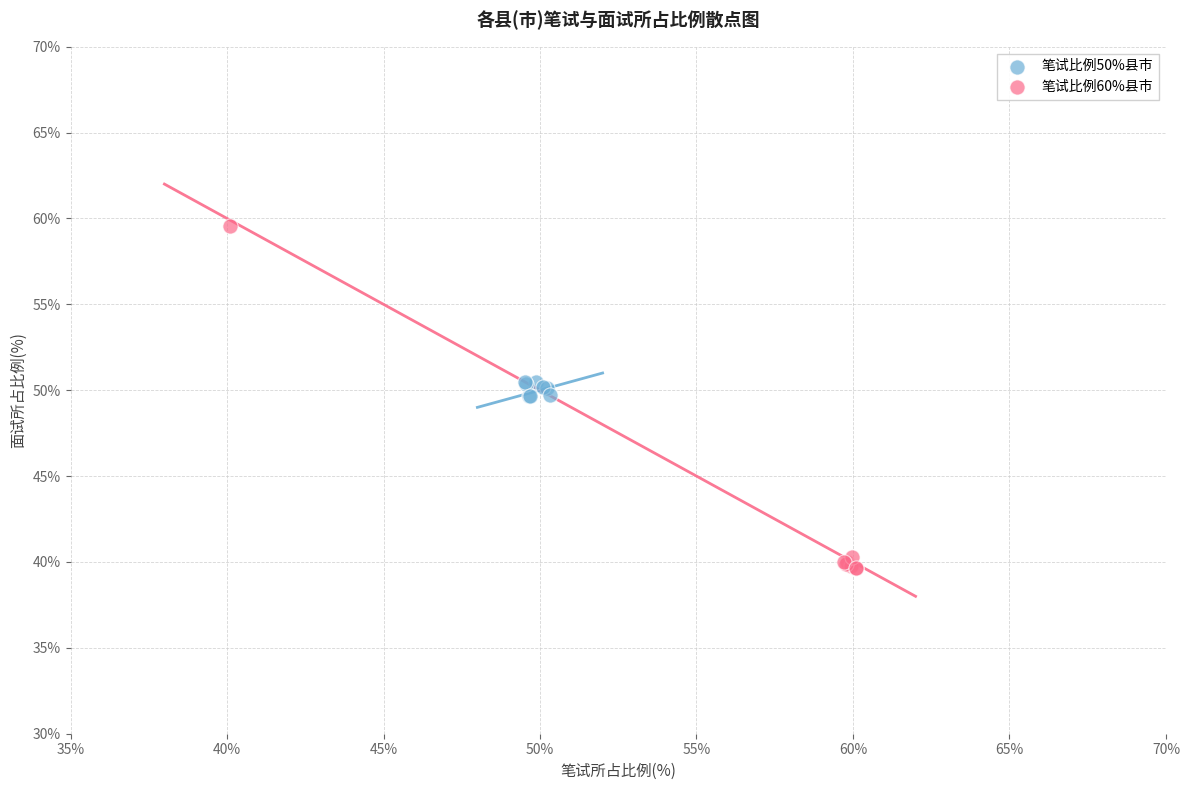

Which series has the widest spread of Y values?

笔试比例60%县市